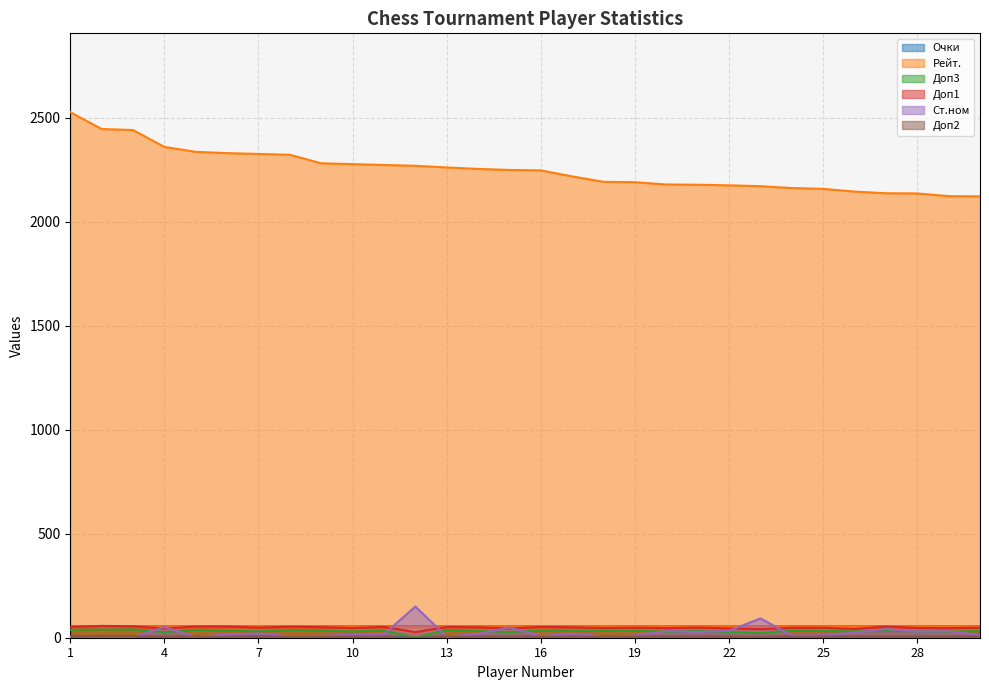

True or false: Доп2 and Очки intersect in this chart.

False